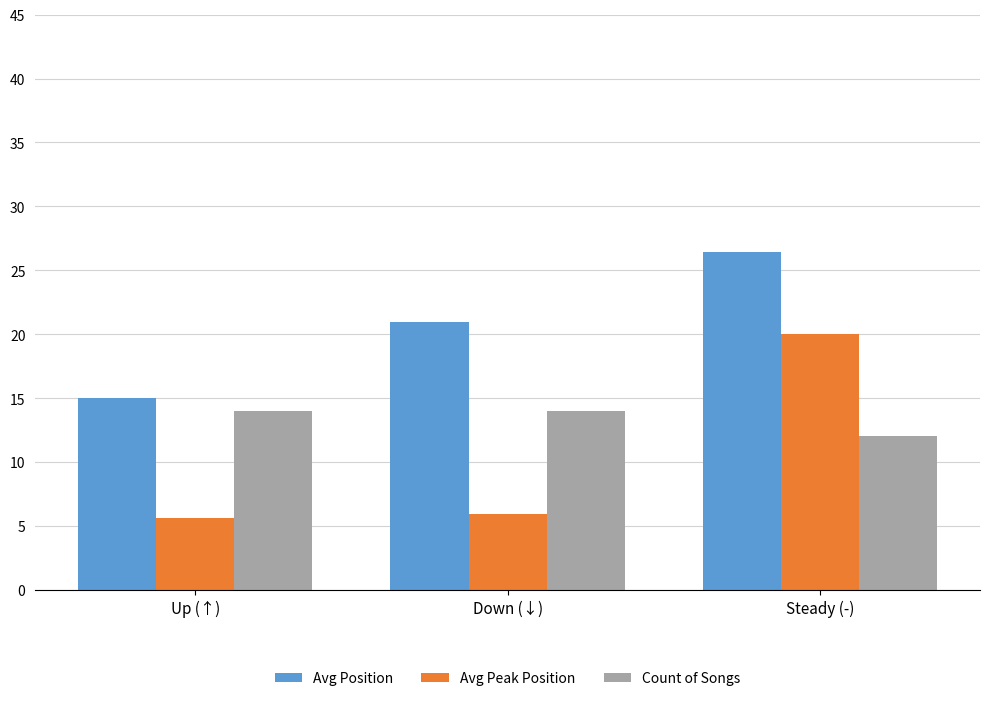

What is the value of the Count of Songs bar at the 3rd from the left?

12.0